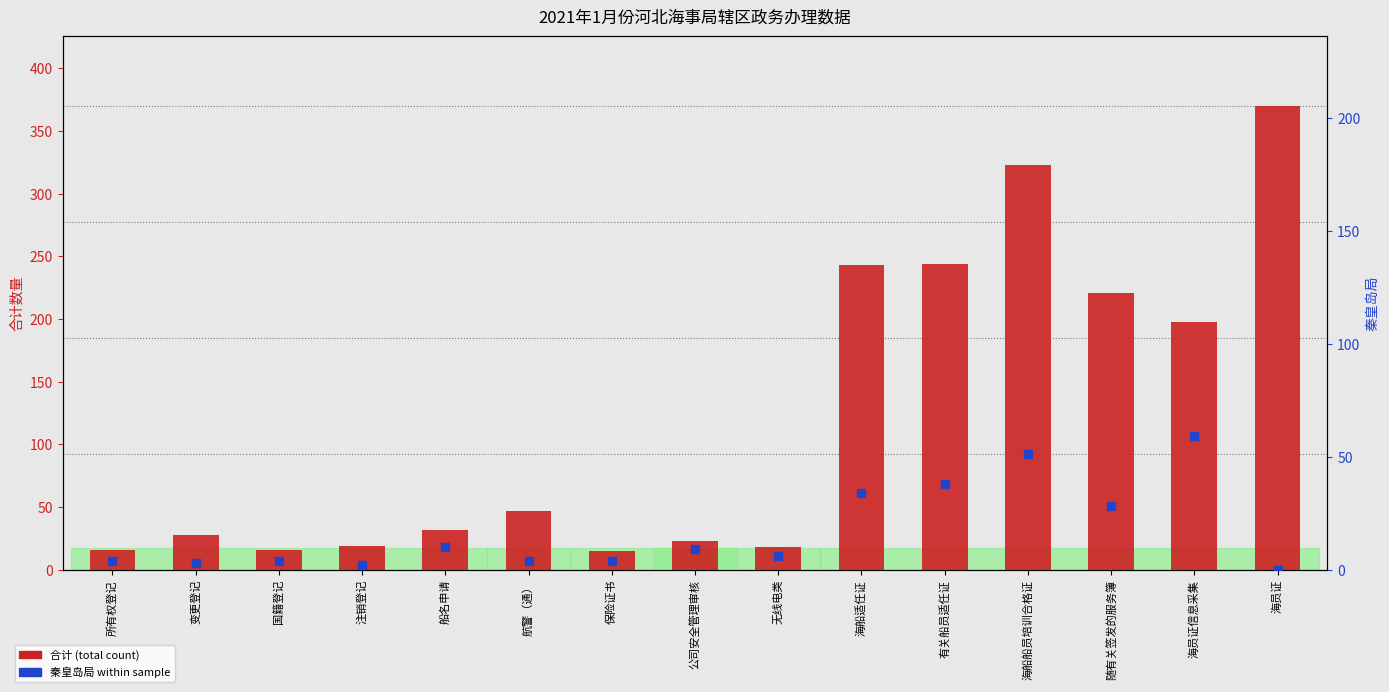

Which series contains the lowest Y value?

秦皇岛局 (percentile)